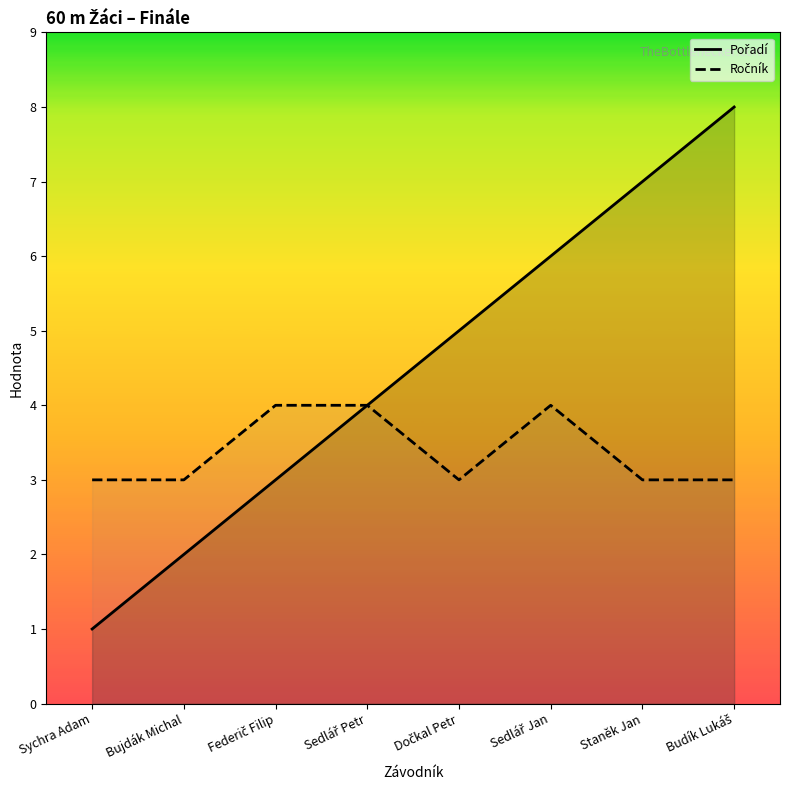

What is the total value across all series at Staněk Jan?

10